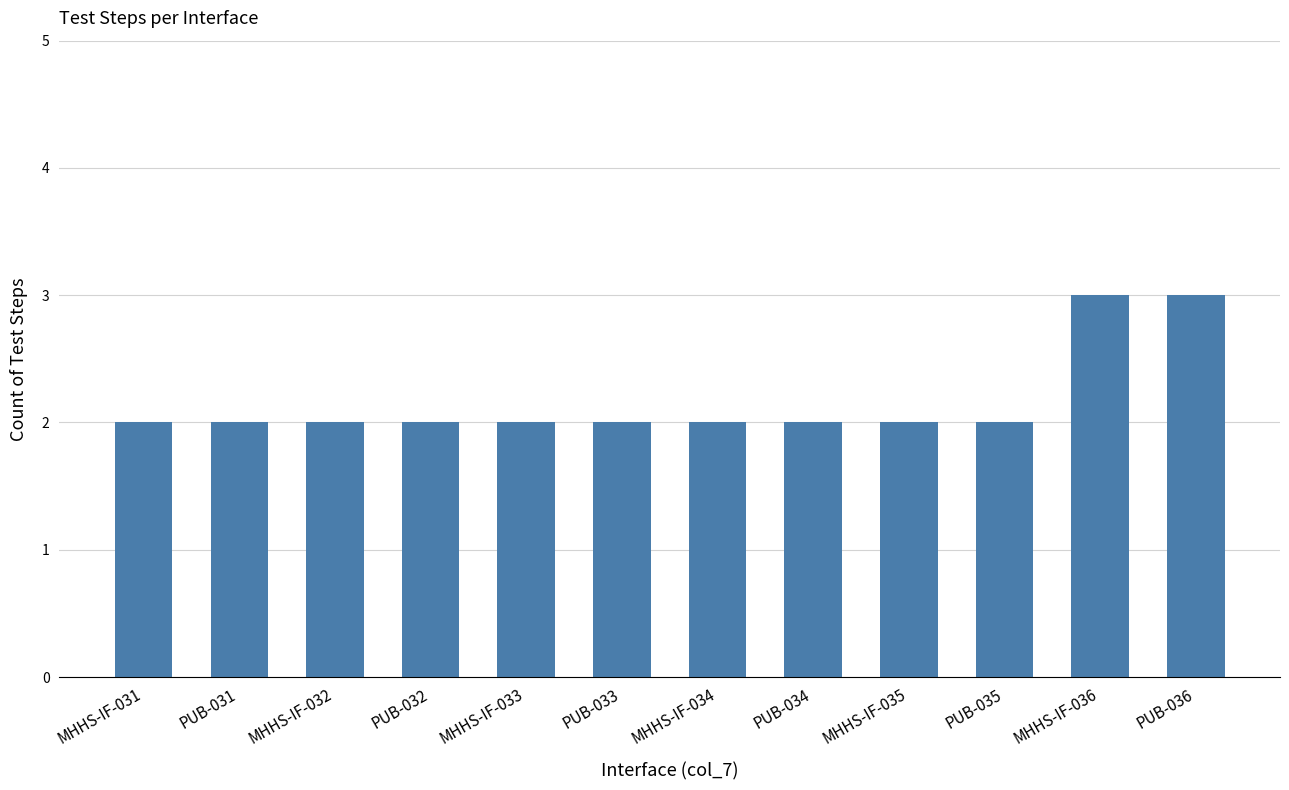

True or false: the data shows 3 at PUB-035.

False